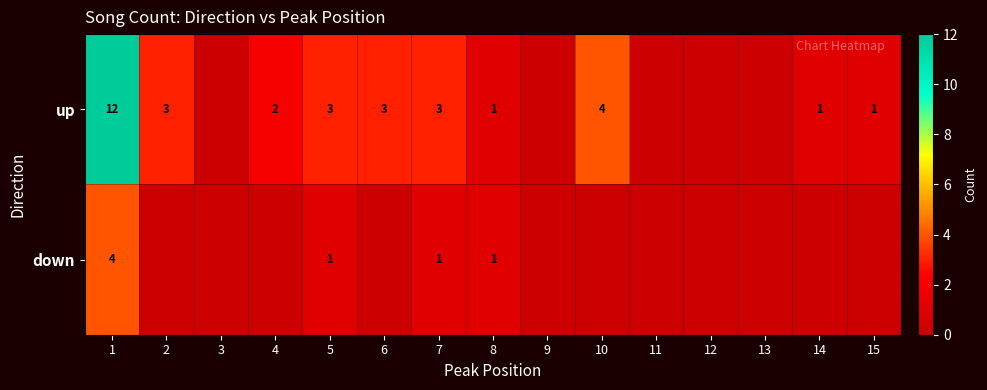

Is the value of down at 5 greater than the value of up at 4?

No